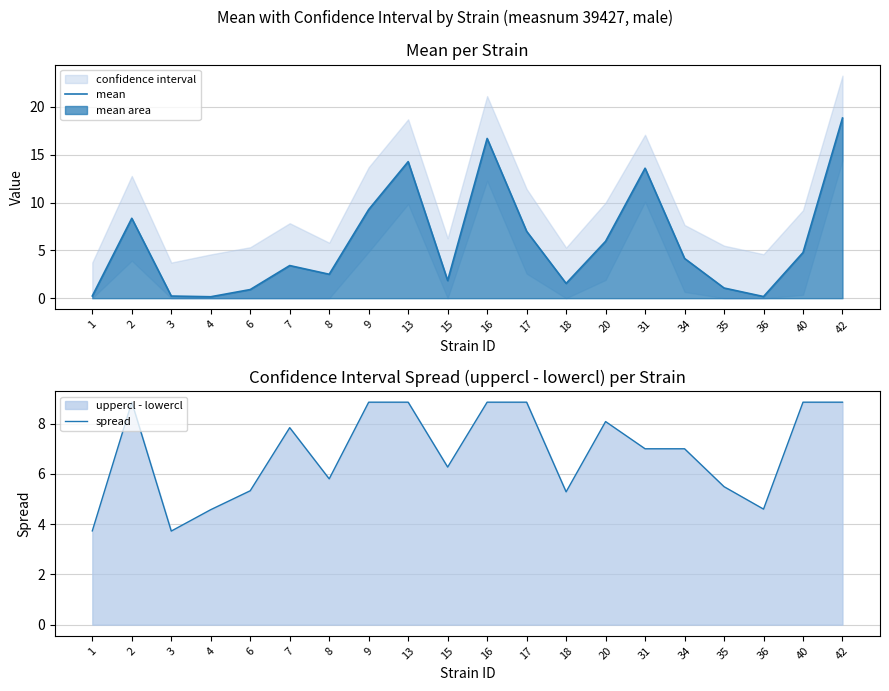

Between 6 and 20, which series saw the biggest shift?

mean